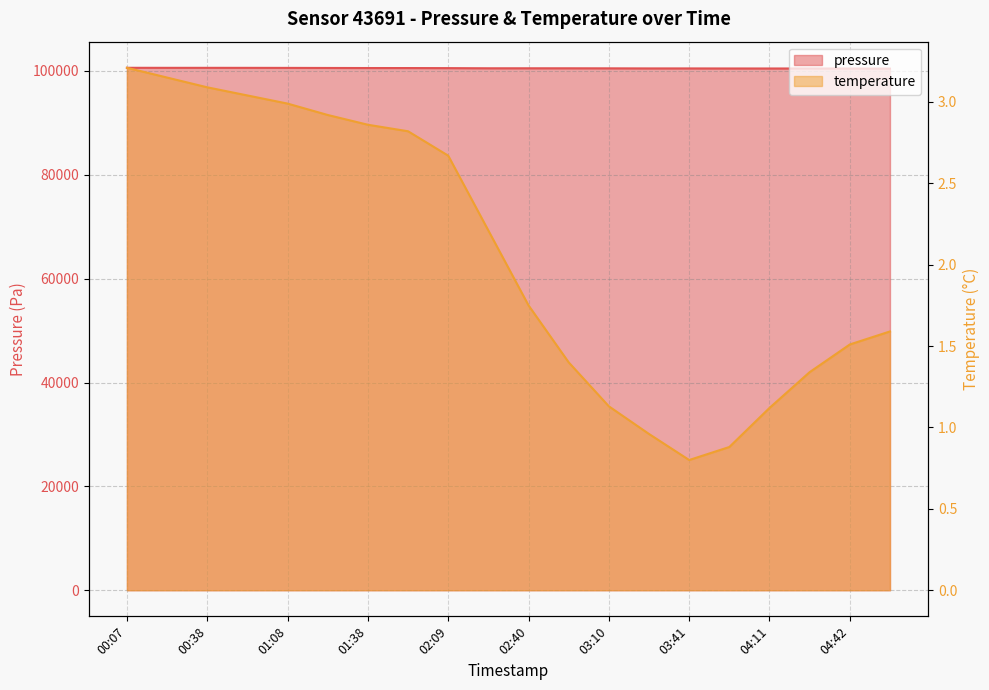

How many values in the temperature series exceed 2?

10